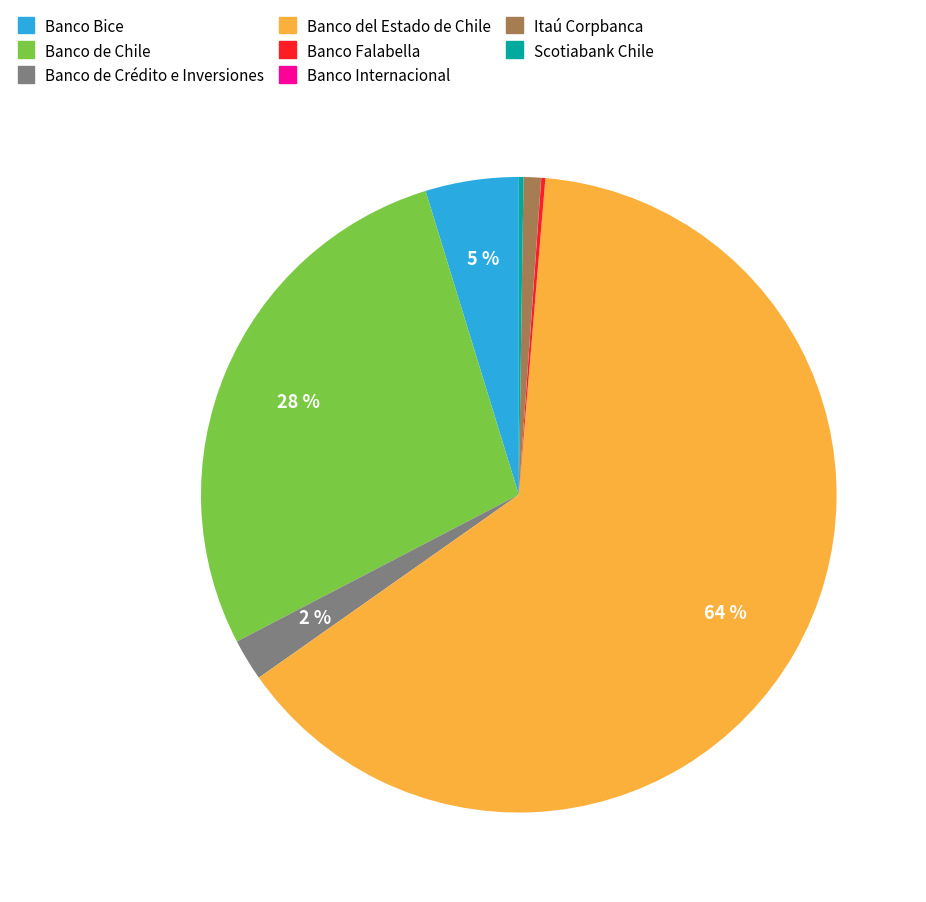

Which slice is the largest?

Banco del Estado de Chile